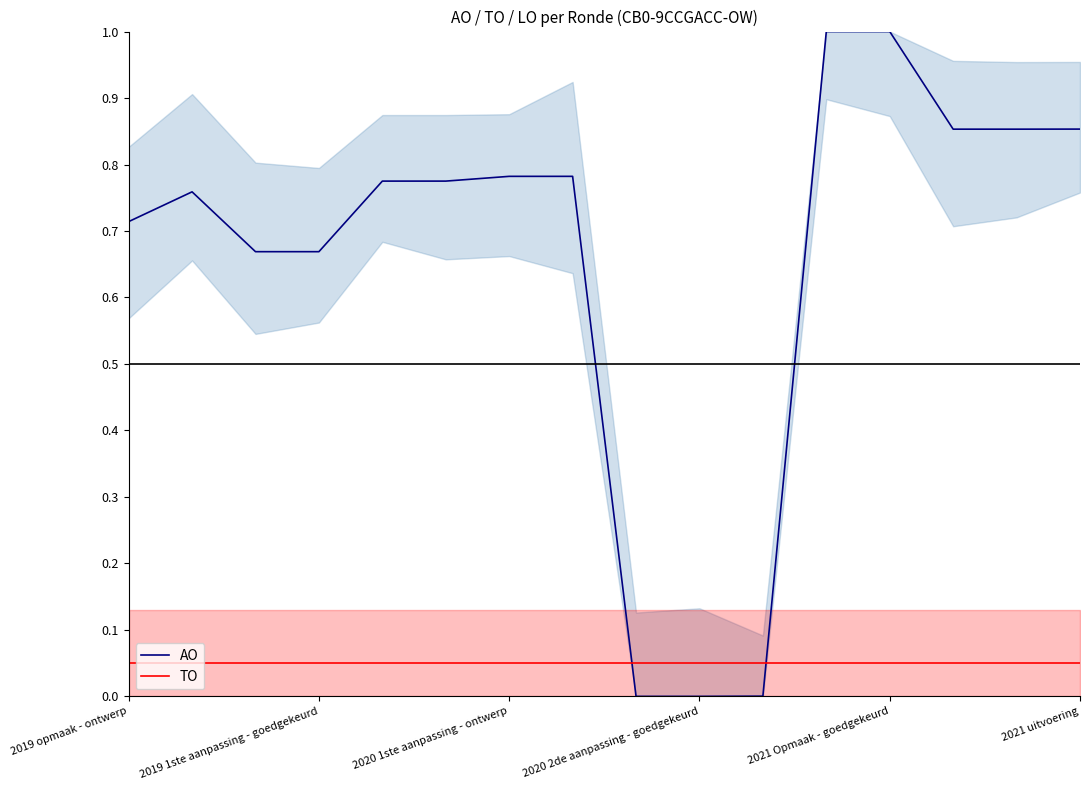

How many intersections are there between AO and TO?

2